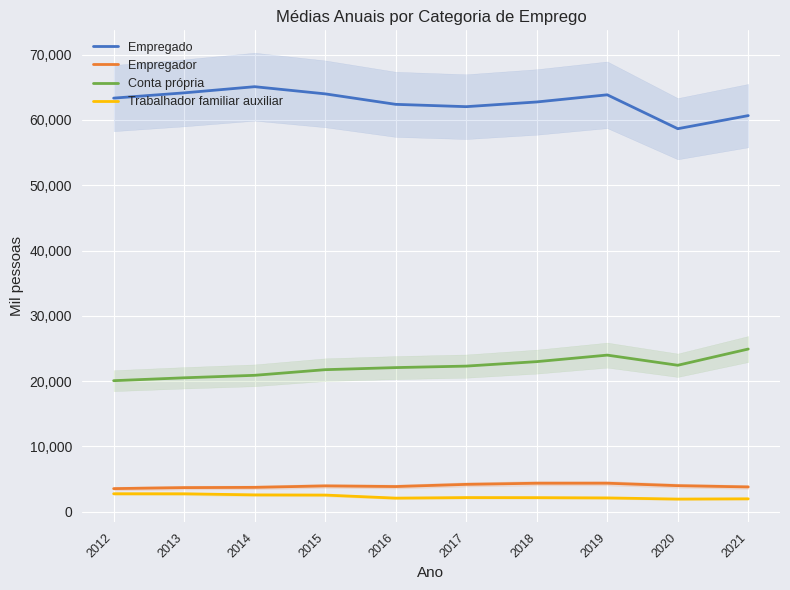

Between 2018 and 2013, which is larger?

2013